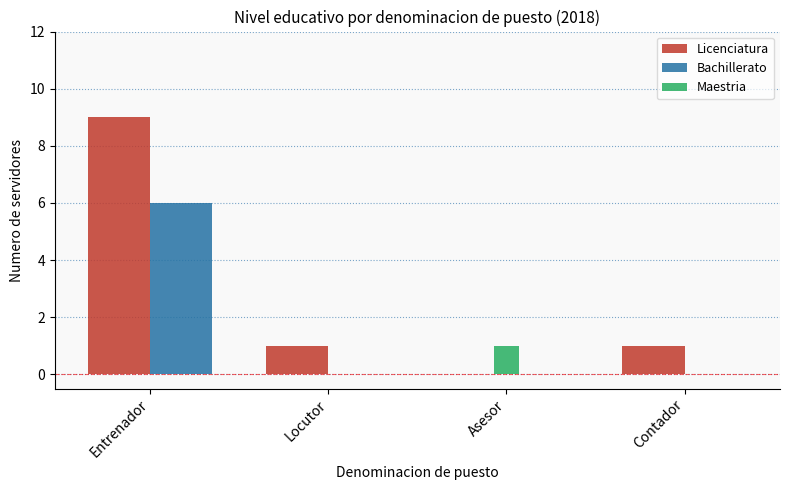

What is the maximum value for Bachillerato?

6